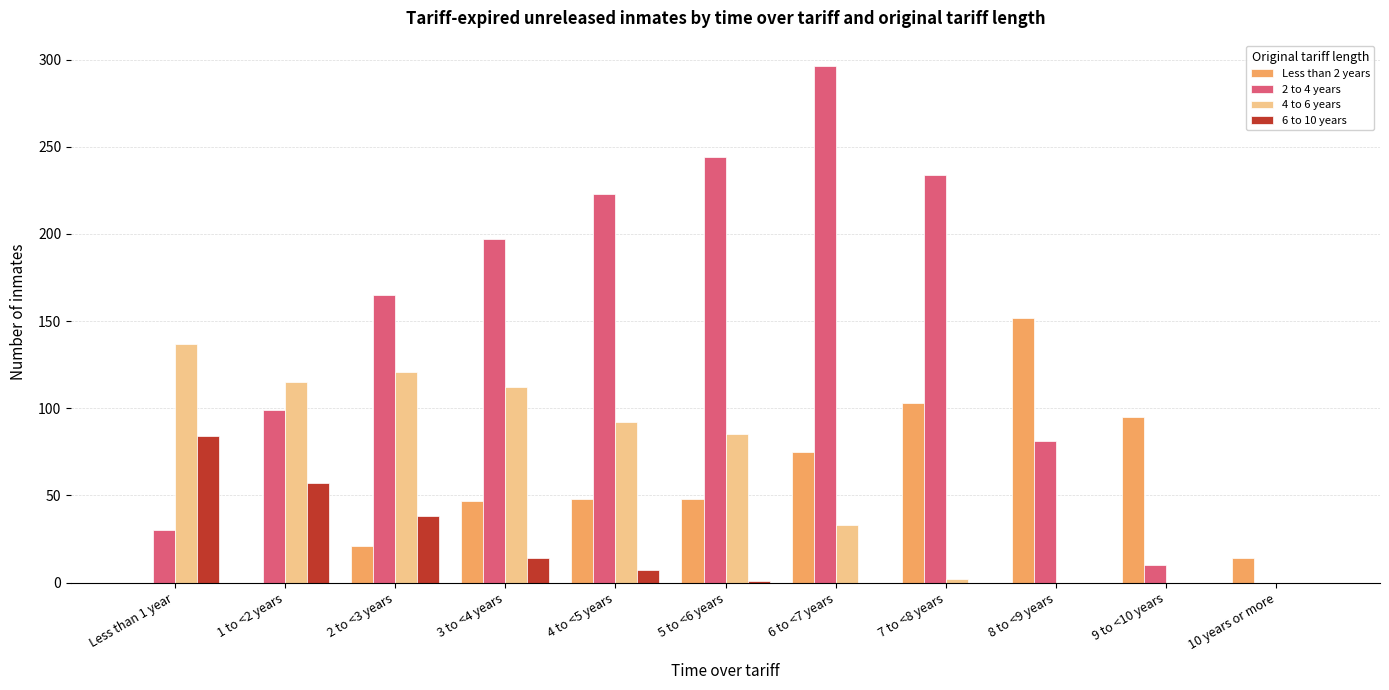

Which label corresponds to the largest value in the chart?

6 to <7 years